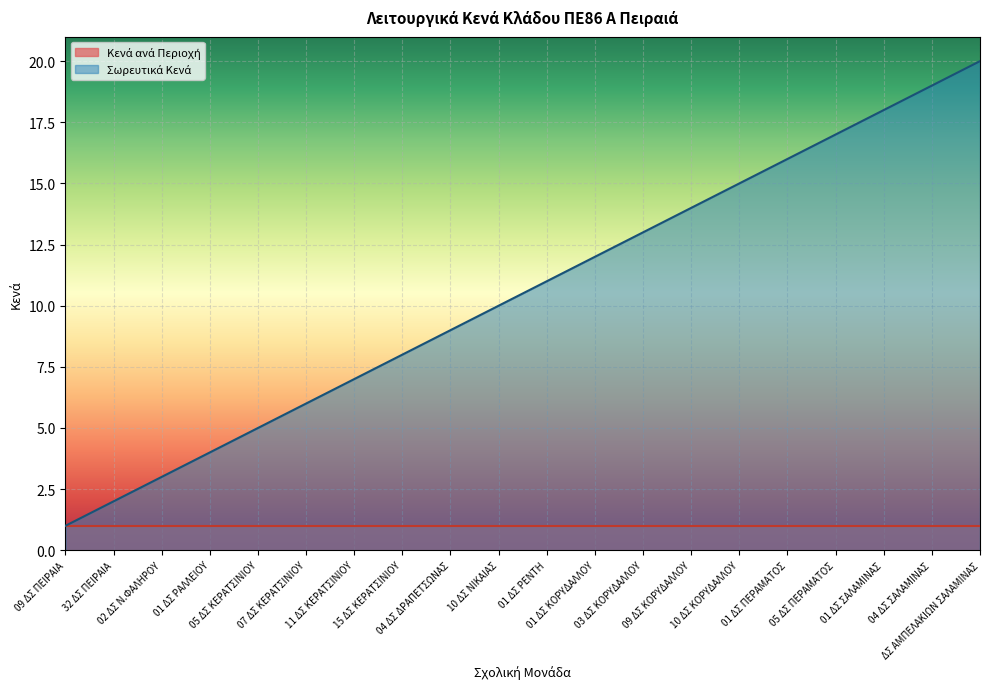

Which label corresponds to the largest value in the chart?

ΔΣ ΑΜΠΕΛΑΚΙΩΝ ΣΑΛΑΜΙΝΑΣ